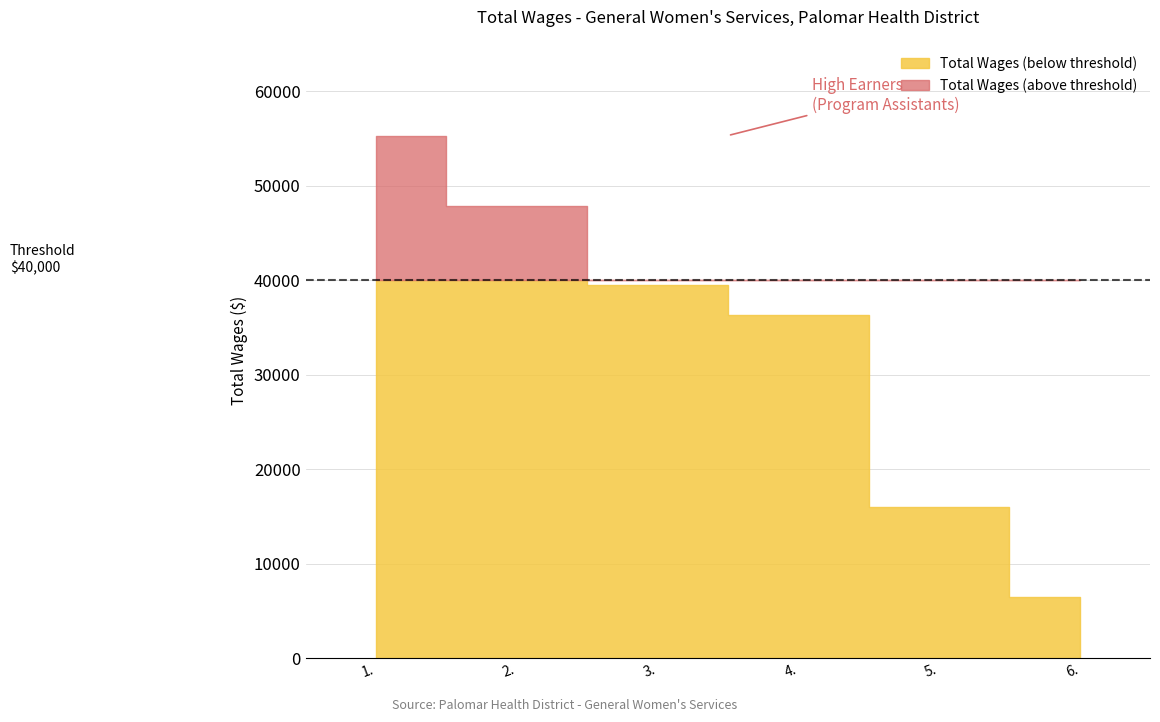

Which has a higher value, 4. Program Assistant or 6. Genetics Counselor?

4. Program Assistant